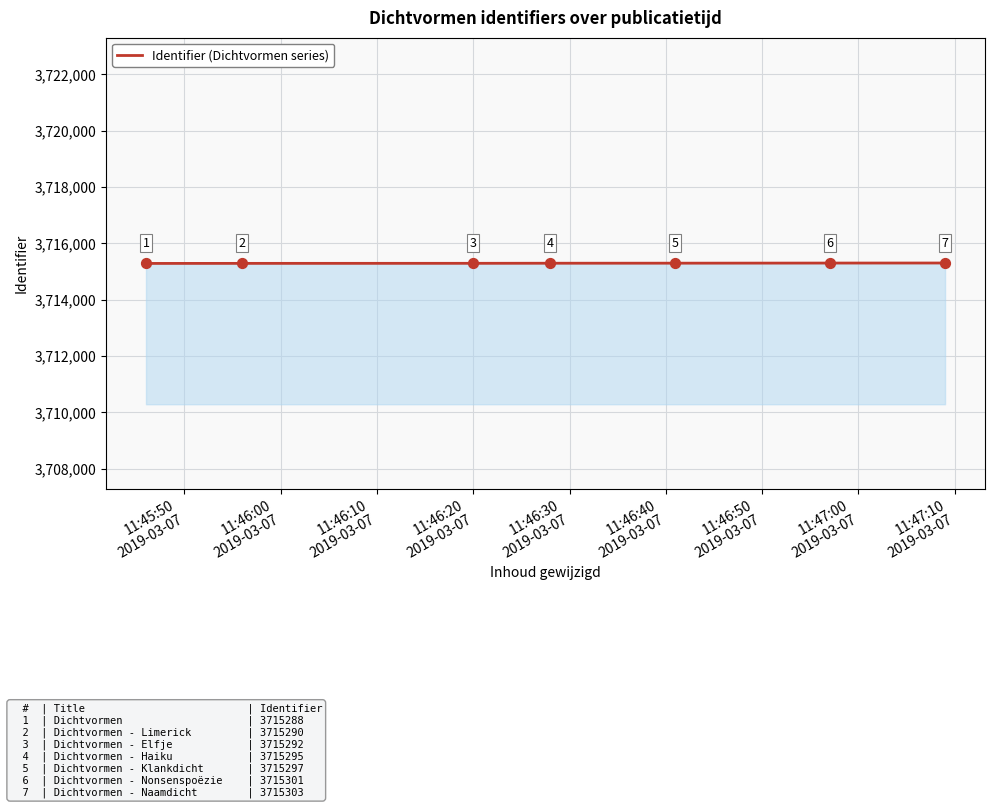

What is the smallest value displayed?

3715288